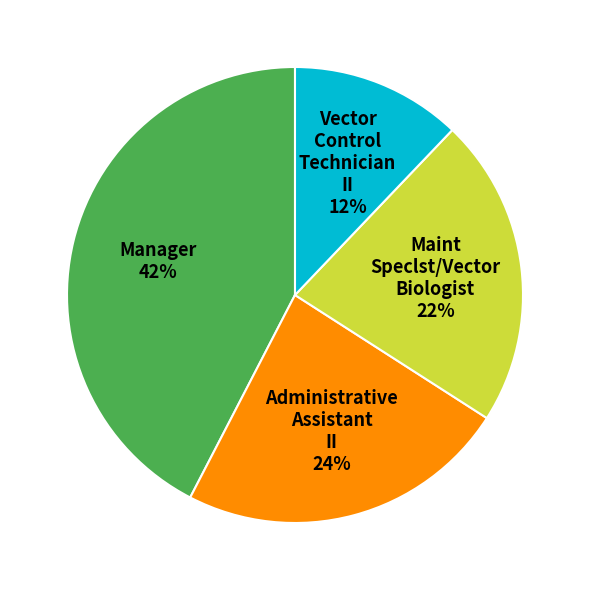

To the nearest percent, what is the average slice percentage?

25%